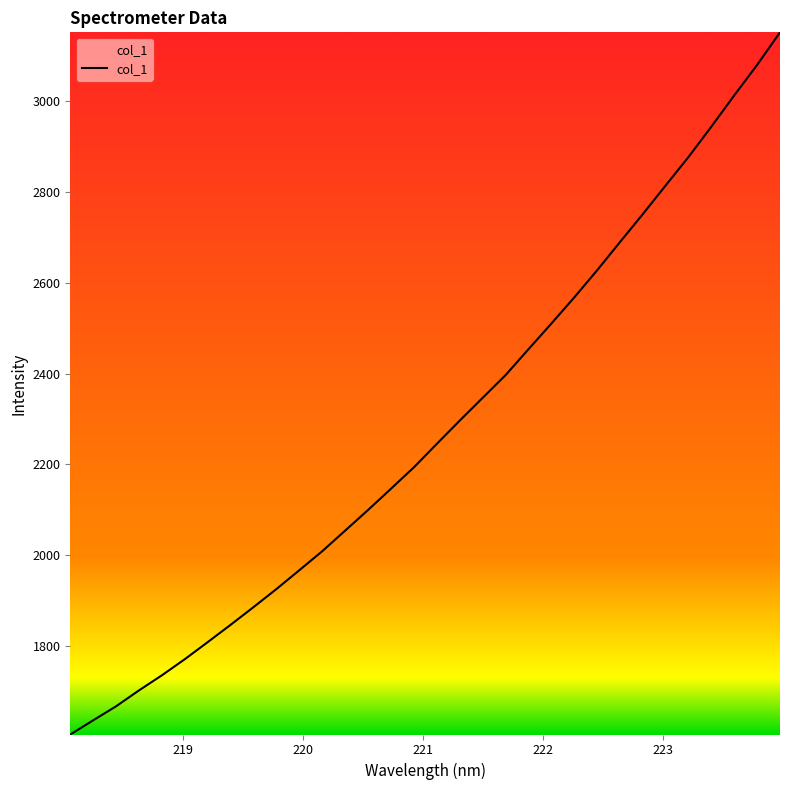

What is the difference between the maximum and minimum values?

1547.8